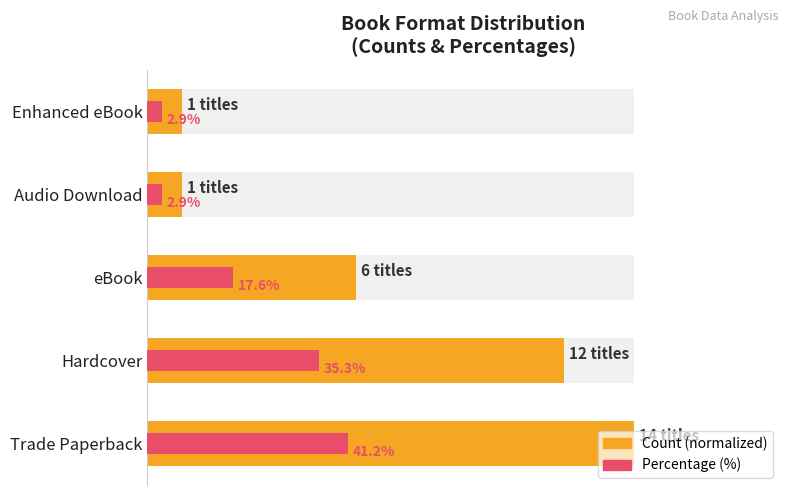

The Count (normalized) series shows 13.5 at eBook. True or false?

False